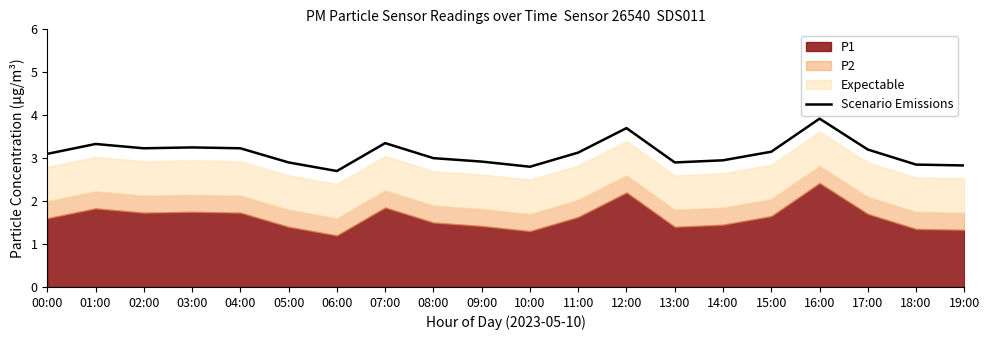

Reading left to right, what are all the values shown in this chart?

3.1	3.3	3.2	3.2	3.2	2.9	2.7	3.4	3.0	2.9	2.8	3.1	3.7	2.9	3.0	3.1	3.9	3.2	2.9	2.8